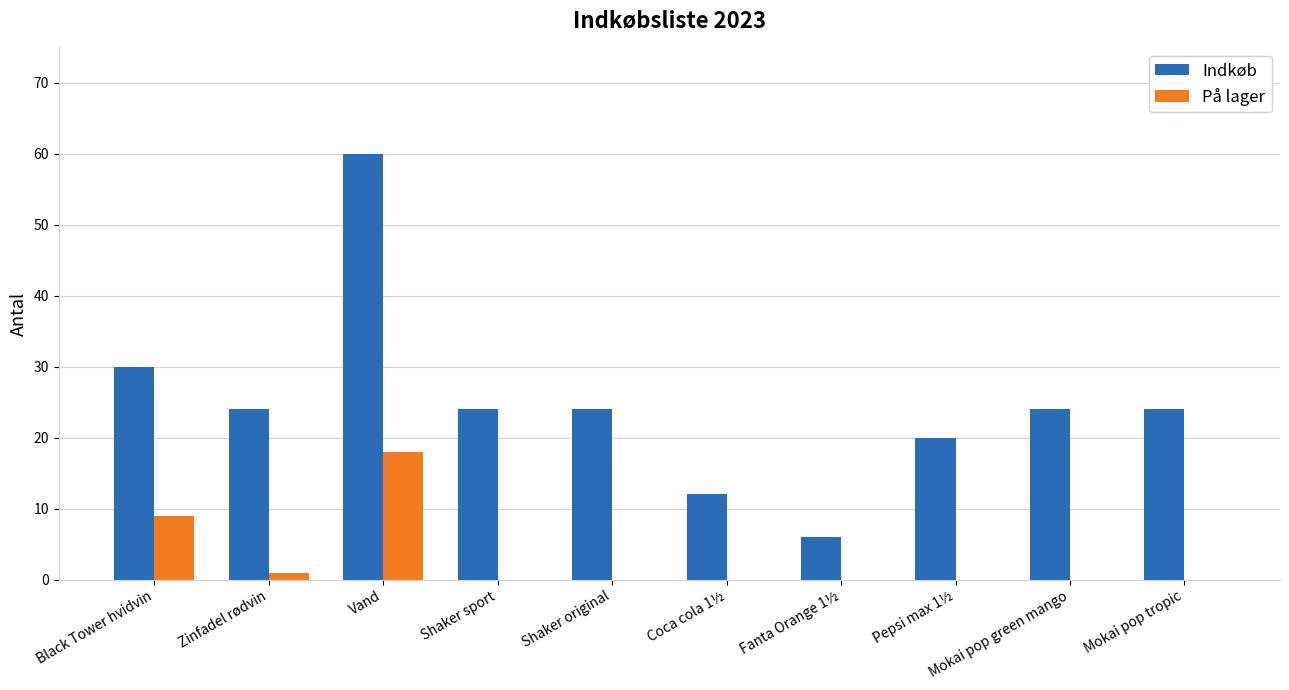

Reading left to right, what are all the values shown in this chart?

Indkøb: Black Tower hvidvin=30	Zinfadel rødvin=24	Vand=60	Shaker sport=24	Shaker original=24	Coca cola 1½=12	Fanta Orange 1½=6	Pepsi max 1½=20	Mokai pop green mango=24	Mokai pop tropic=24
På lager: Black Tower hvidvin=9	Zinfadel rødvin=1	Vand=18	Shaker sport=0	Shaker original=0	Coca cola 1½=0	Fanta Orange 1½=0	Pepsi max 1½=0	Mokai pop green mango=0	Mokai pop tropic=0